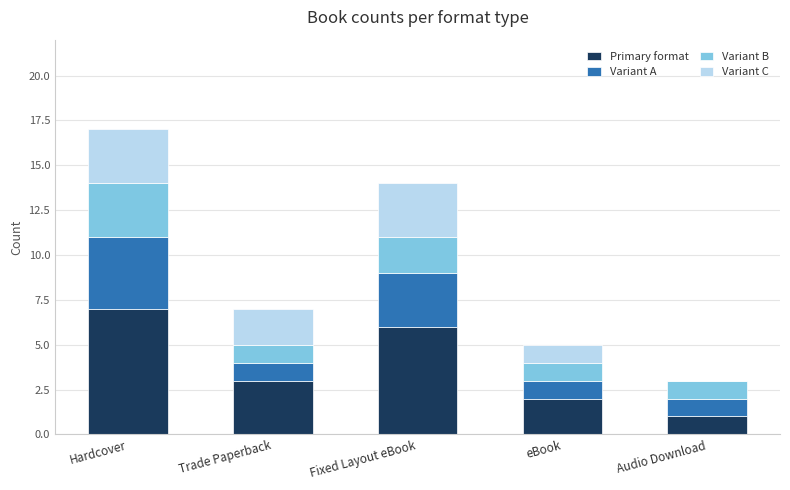

Is it true that Primary format equals 7 at Hardcover?

True